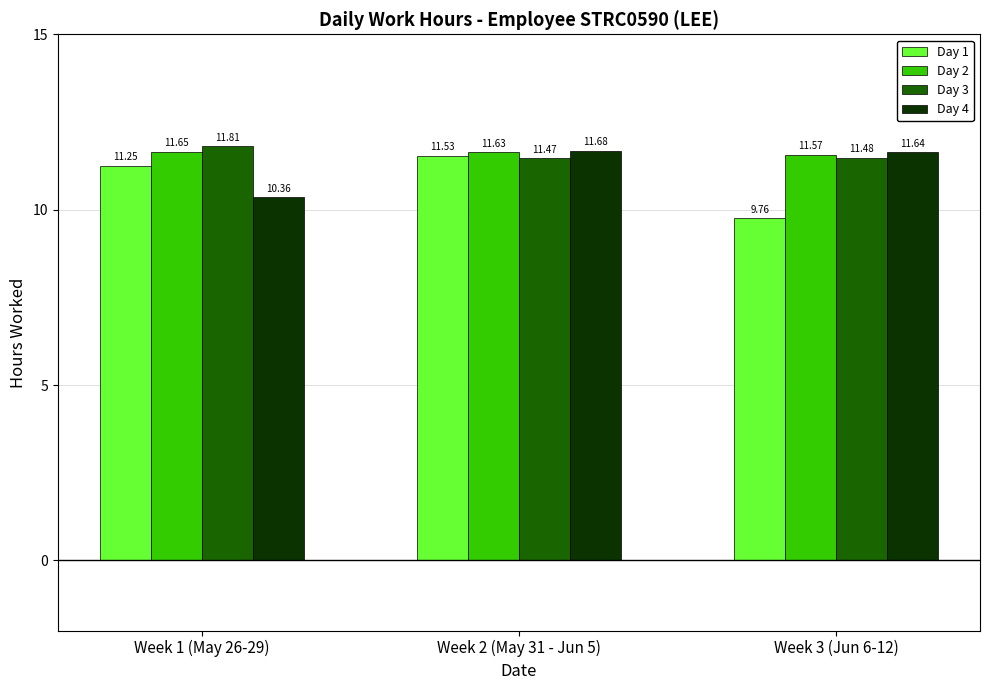

How many series are shown in this chart?

4